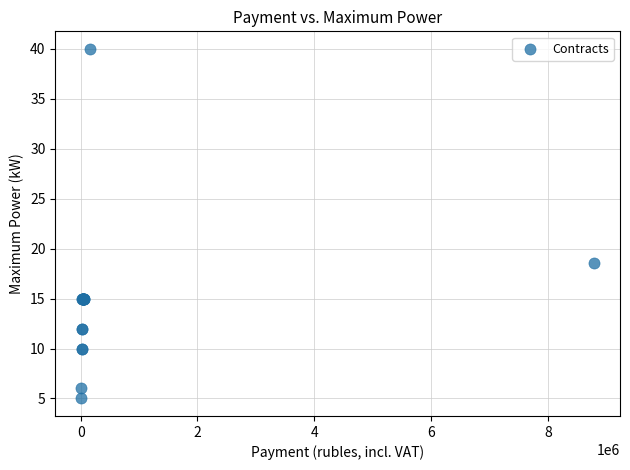

What Y value in the scatter plot is closest to 22?

18.6